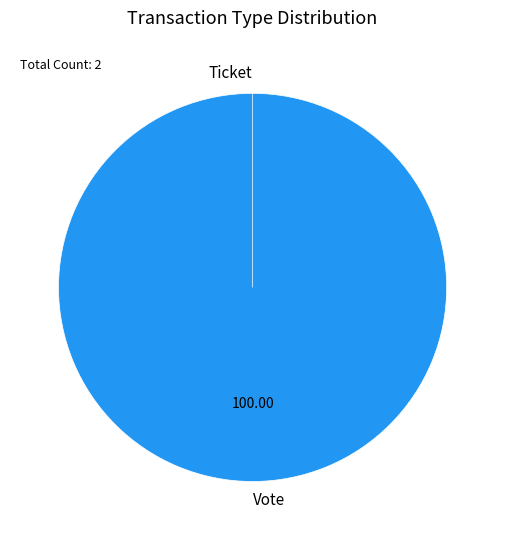

To the nearest percent, what is the difference between the largest and smallest slice percentages?

100%